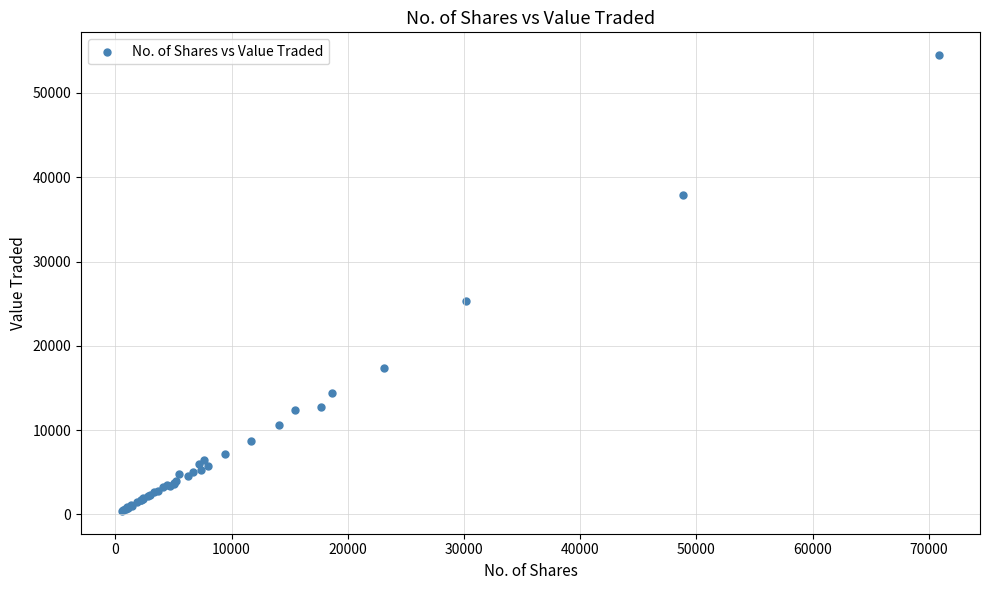

What Y value in the scatter plot is closest to 27450?

25323